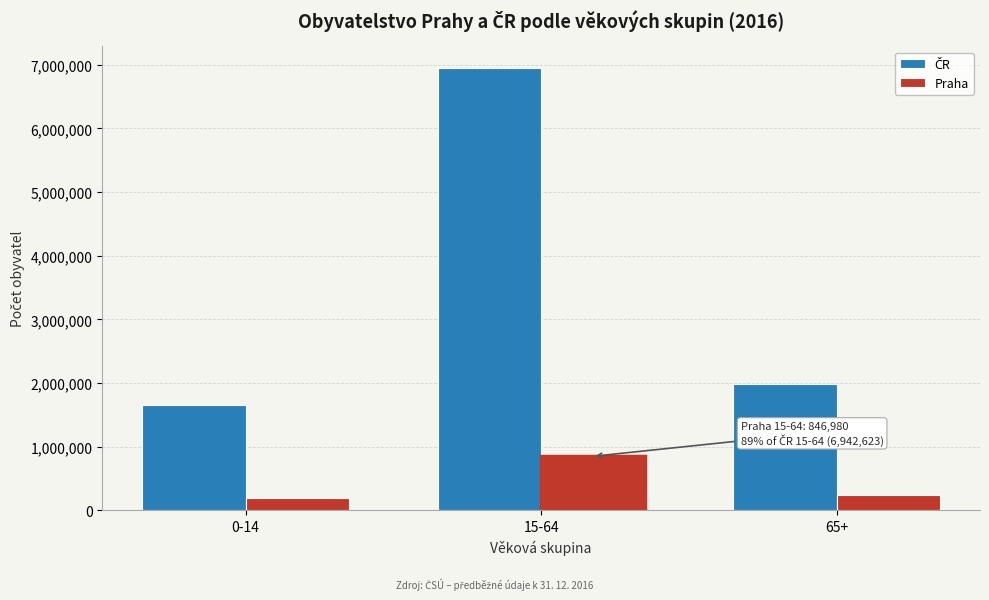

At which category is the sum across all series the highest?

15-64